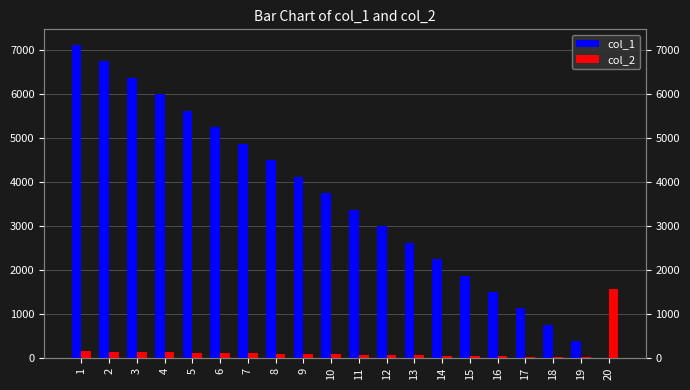

At which label does col_1 reach its peak?

1